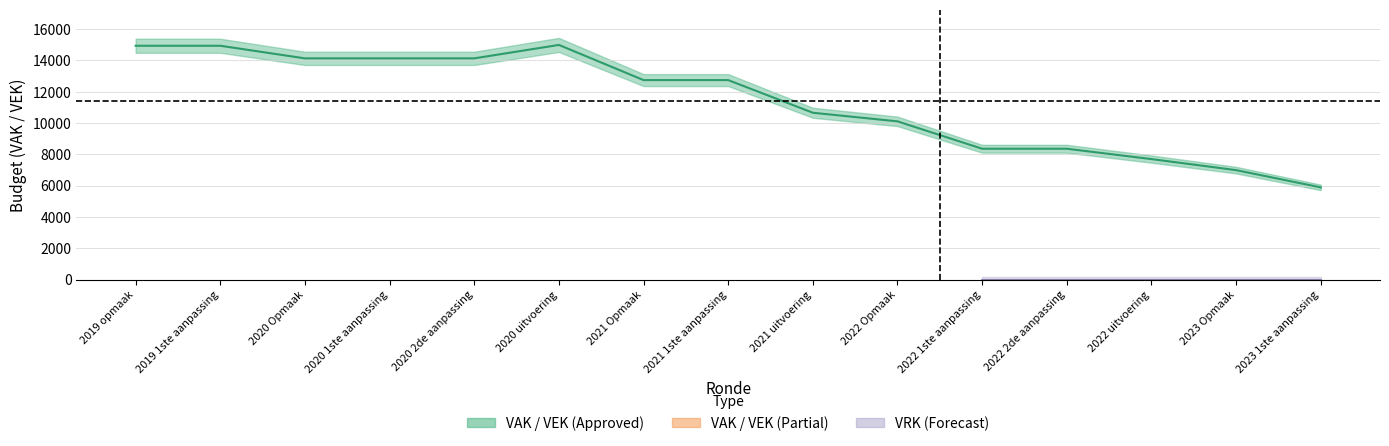

Between 2019 1ste aanpassing and 2022 uitvoering, which series saw the biggest shift?

VAK